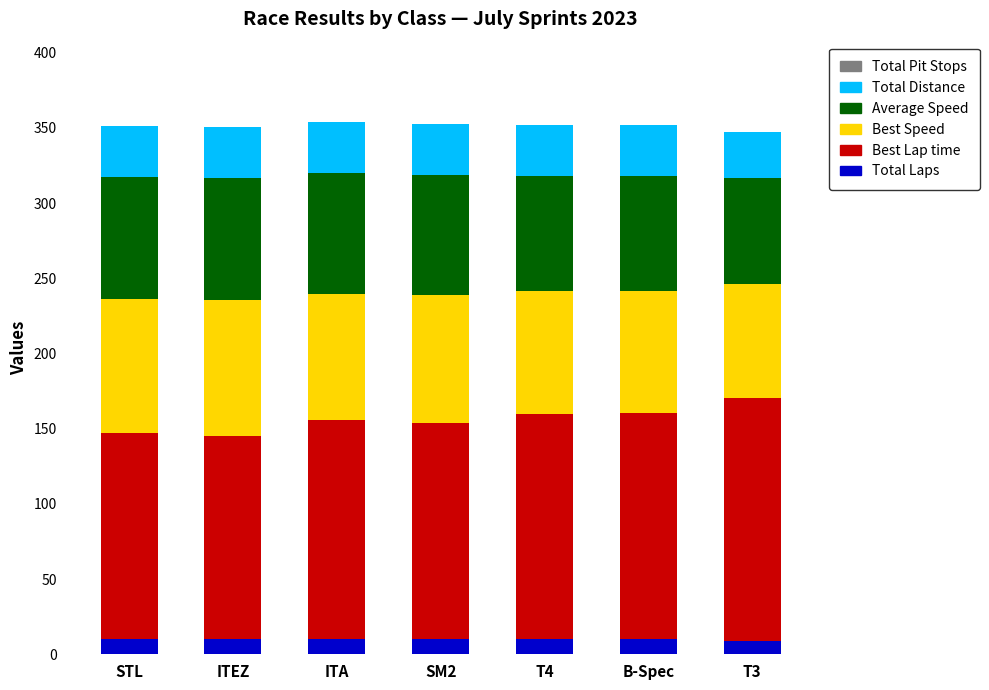

What is the total value across all series at B-Spec?

351.8